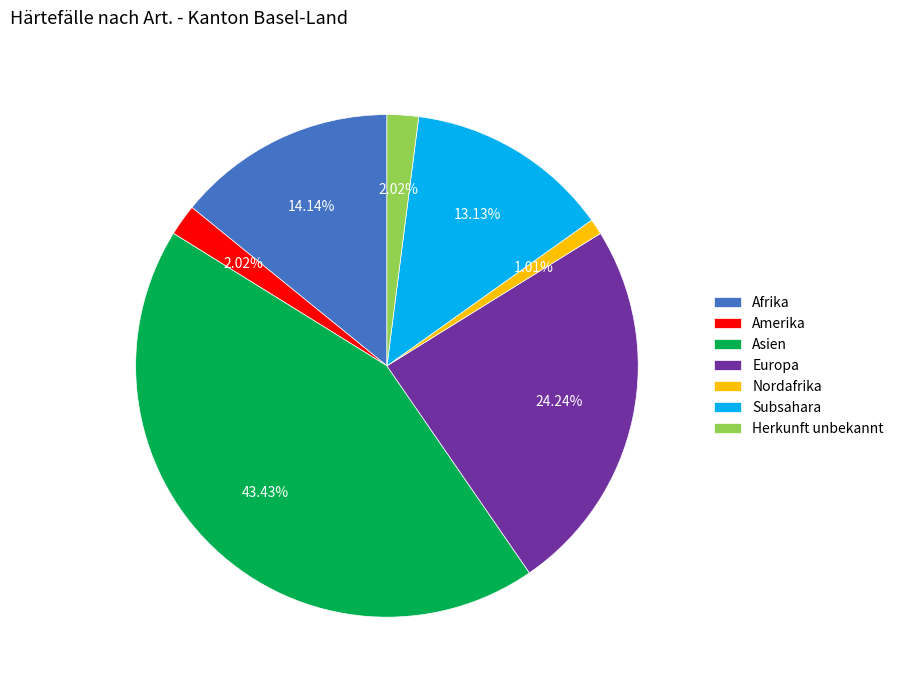

What is the ratio of the value at Asien to the value at Nordafrika?

43.0